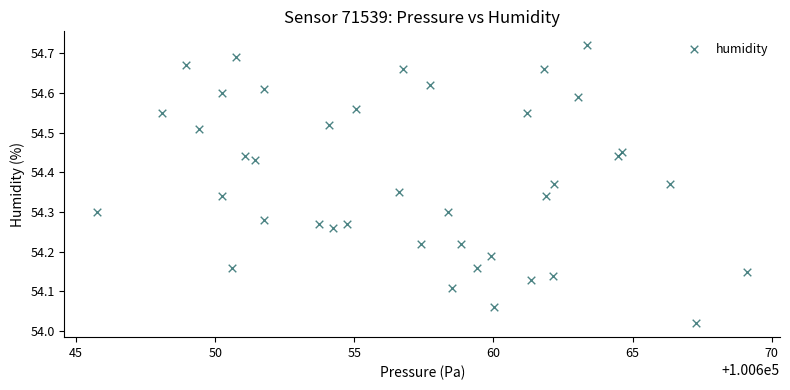

What is the range of Y values (max minus min)?

0.7